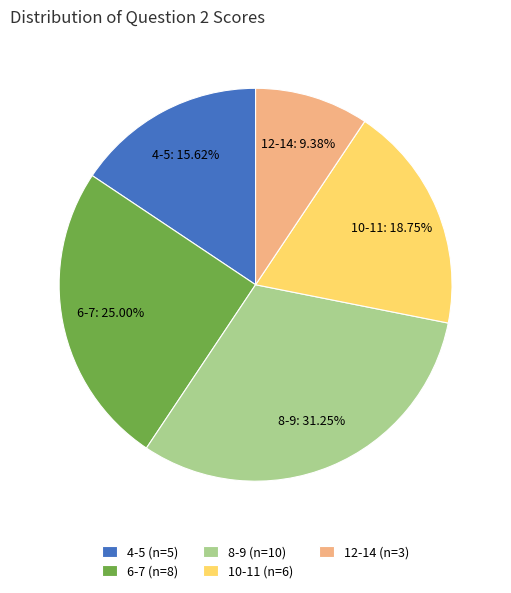

Approximately how many times larger is the value at 4-5 (n=5) compared to 12-14 (n=3)?

1.7